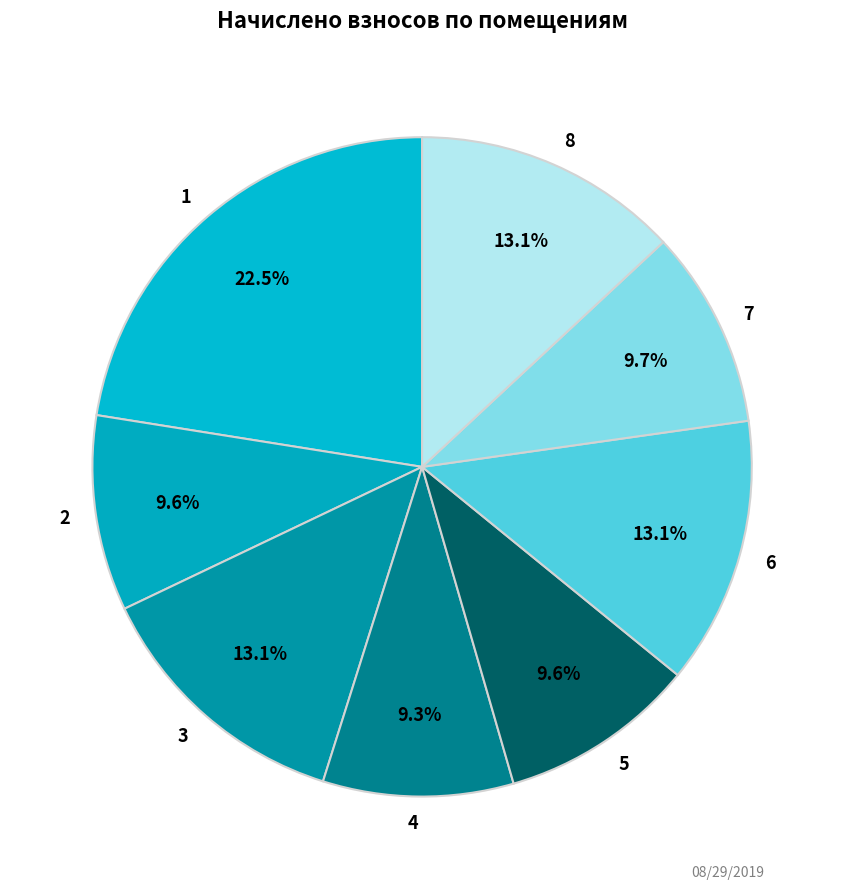

Is there any slice that represents more than half of the pie?

No